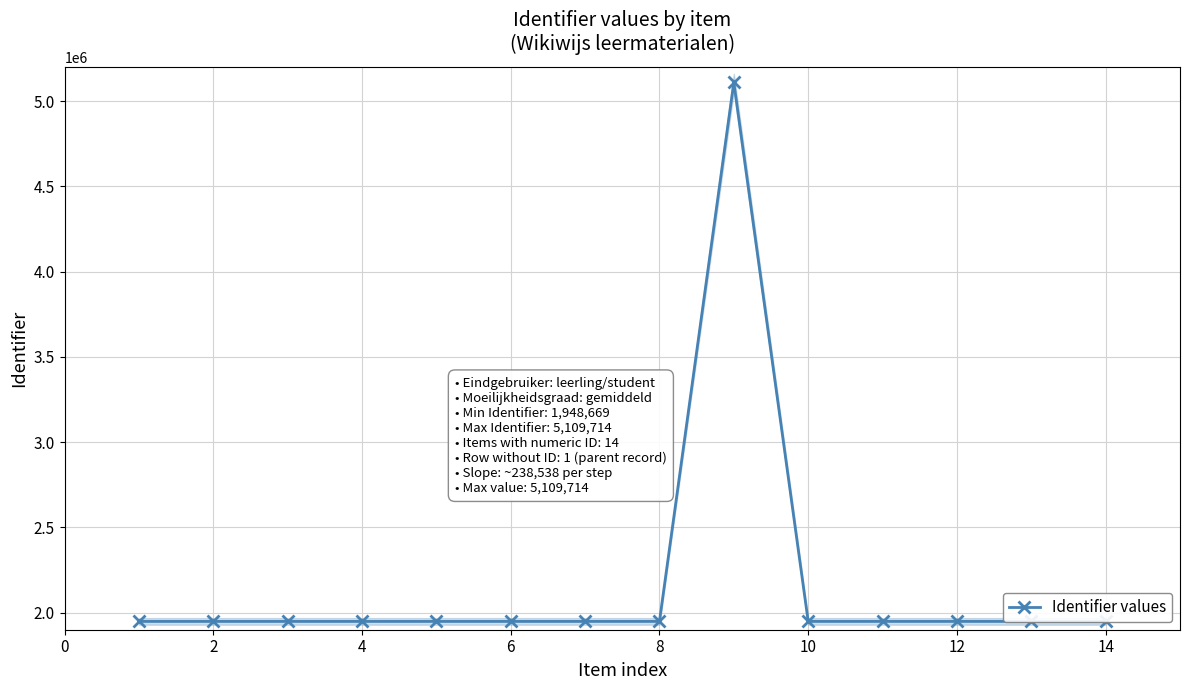

The value of Identifier values at 10 is 1948685. True or false?

True